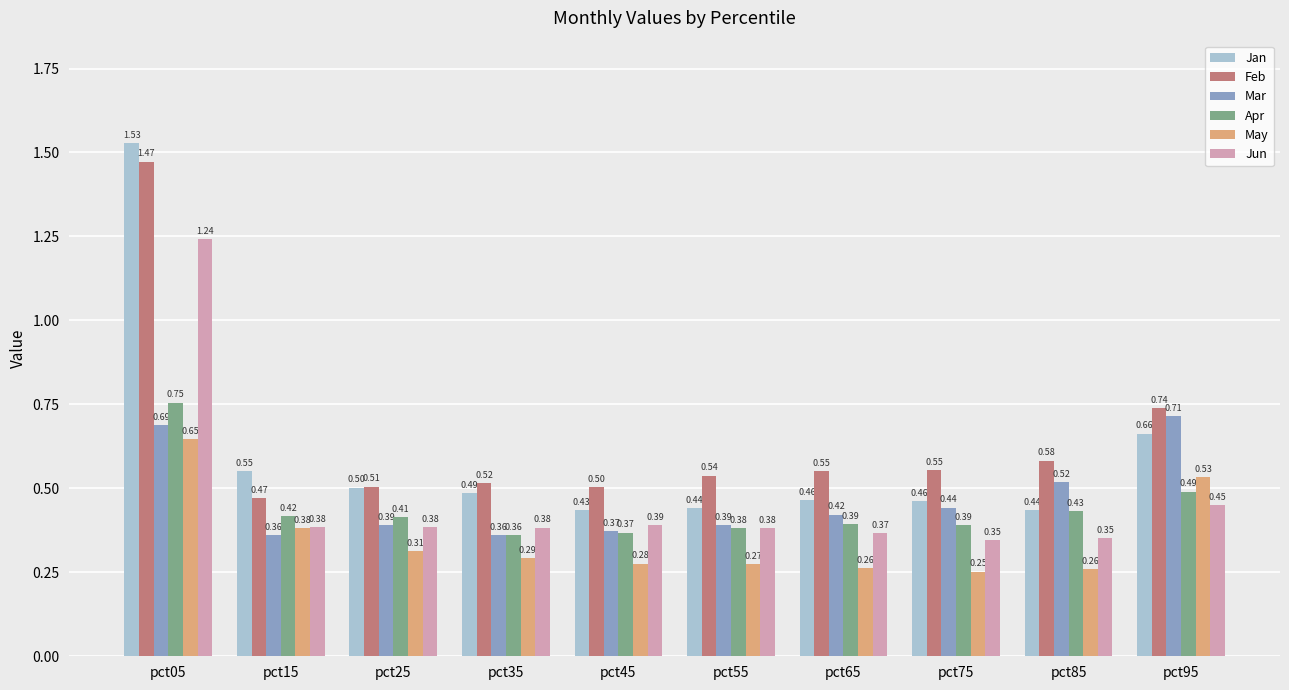

What is the difference between the Jan values at pct95 and pct35?

0.2